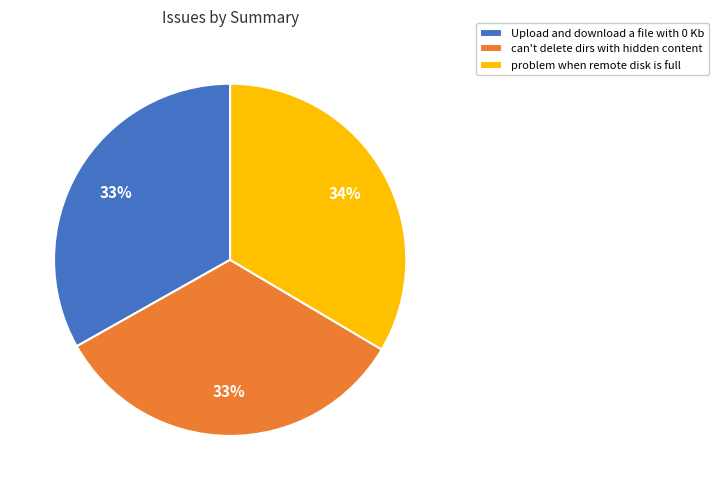

Is can't delete dirs with hidden content the majority of the pie?

No